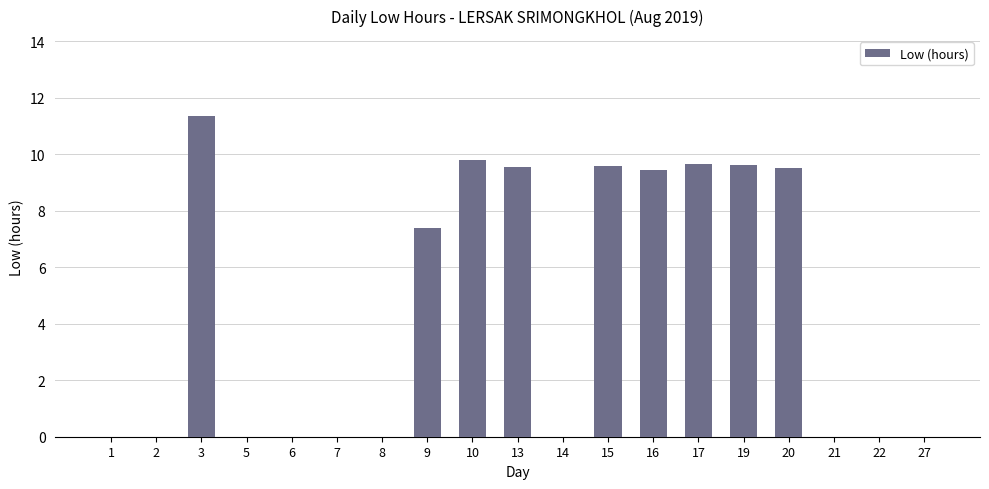

Count the number of categories in the chart.

19